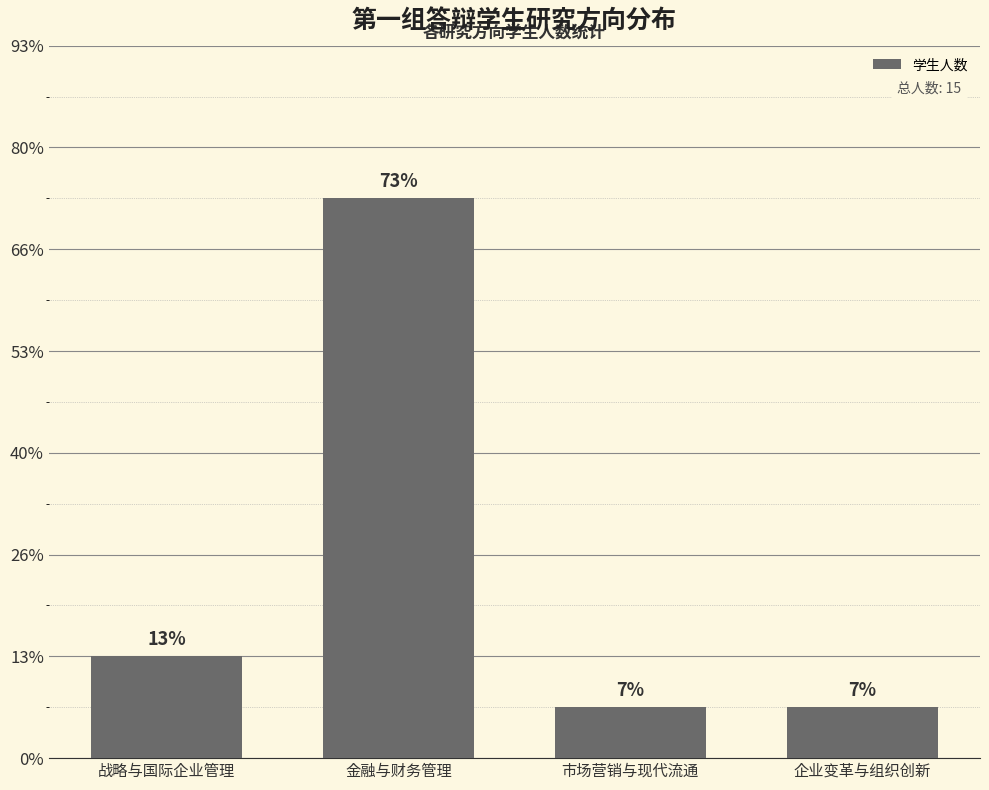

What is the difference between the maximum and minimum values?

10